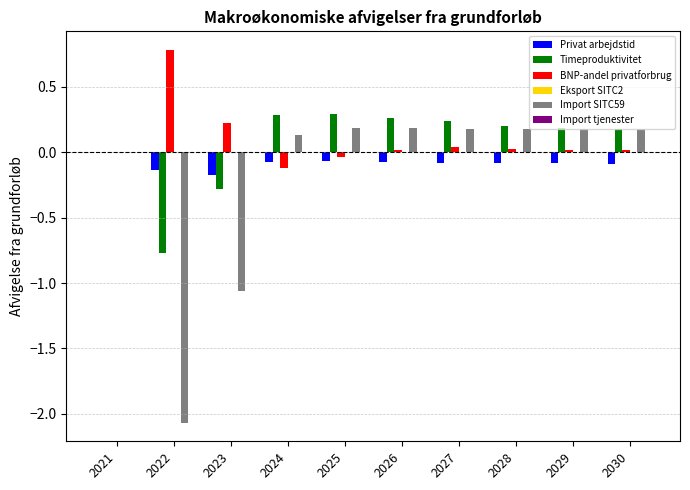

True or false: BNP-andel privatforbrug has a value of -0.0 at 2025.

True